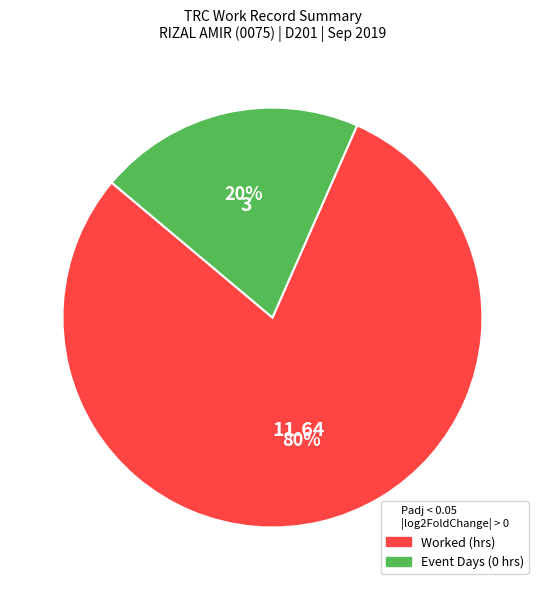

To the nearest percent, what is the average slice percentage?

50%